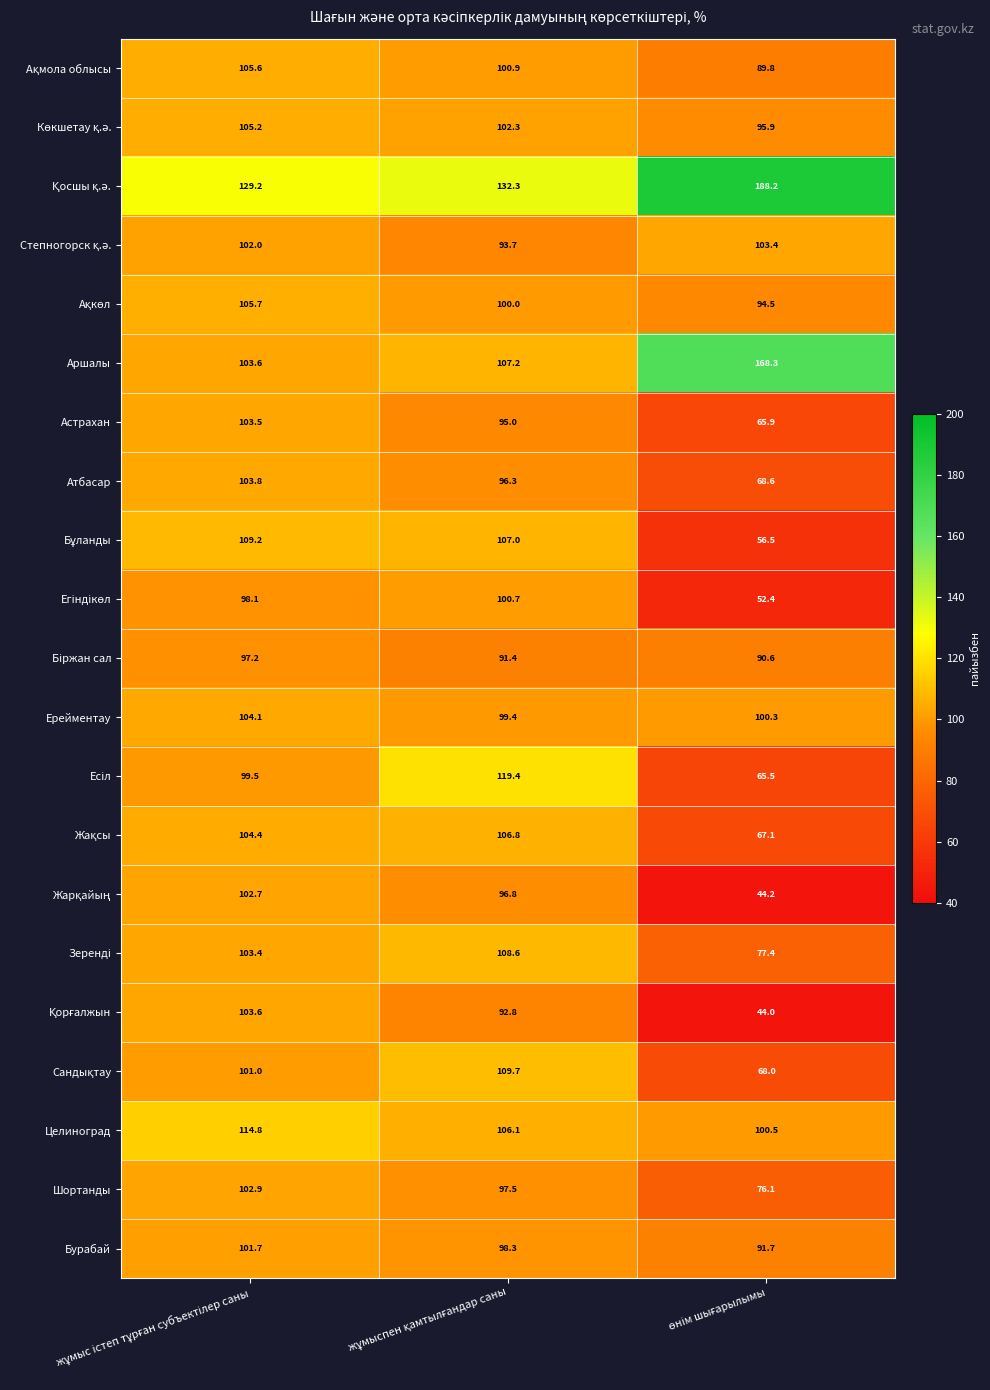

What is the difference between the maximum and second lowest values in the Астрахан series?

8.5